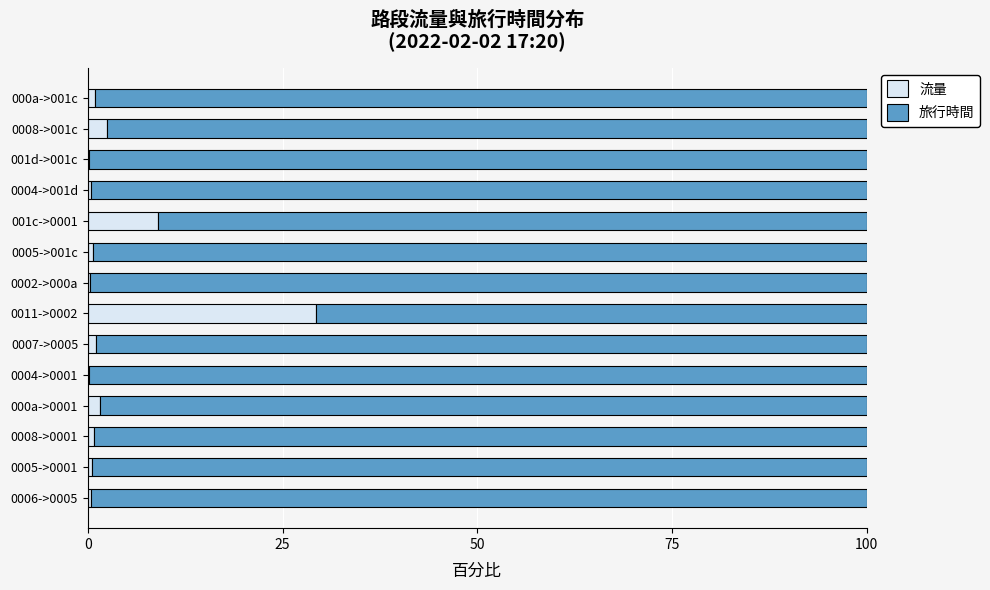

Where is 流量 nearest to the value 14?

001c->0001